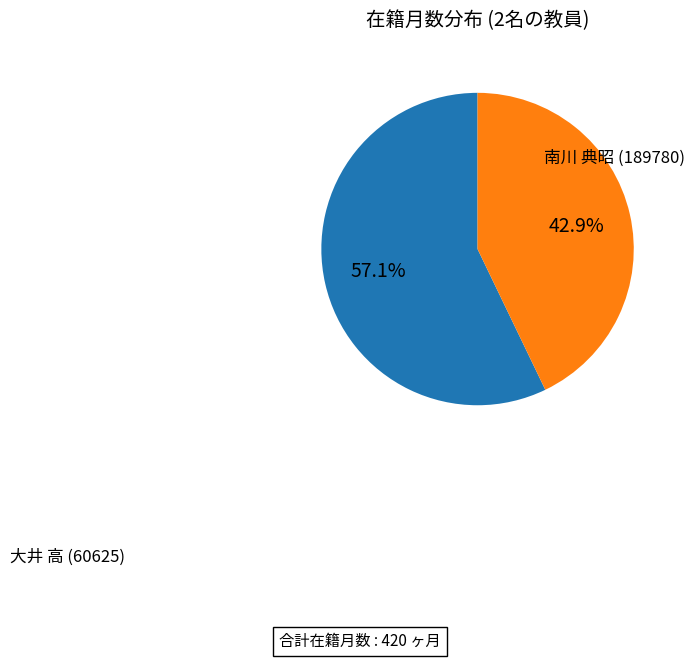

What percentage is NOT represented by 大井 高 (60625)?

42.9%